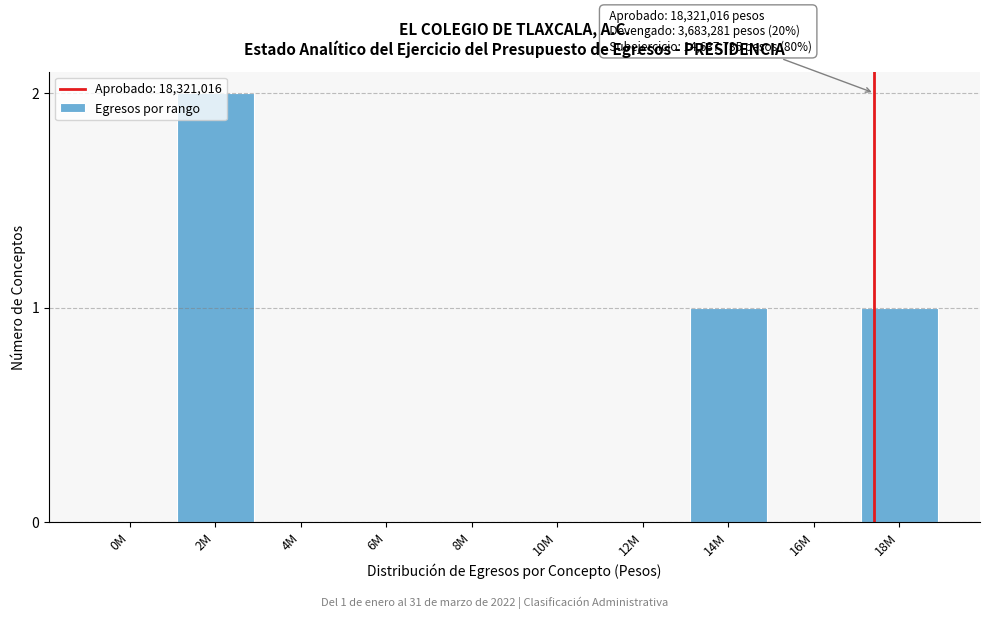

At which category does the chart reach its peak across all series?

2M